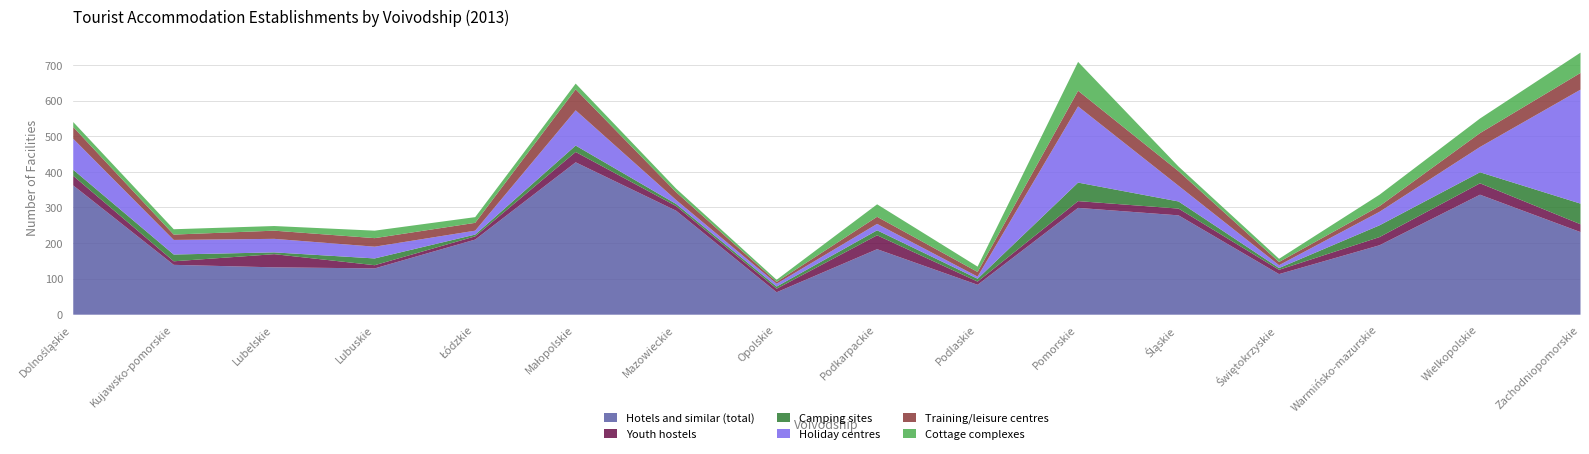

How many categories are shown in the chart?

16